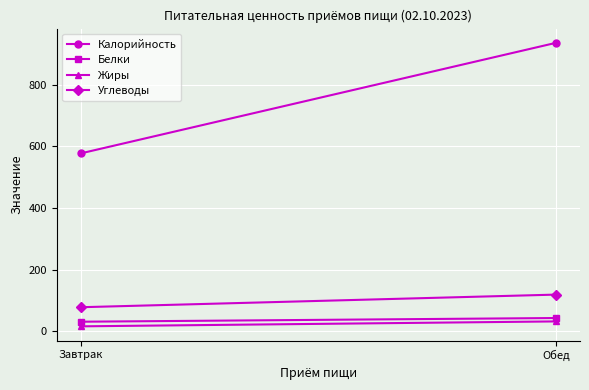

What is the sum of all Жиры values?

48